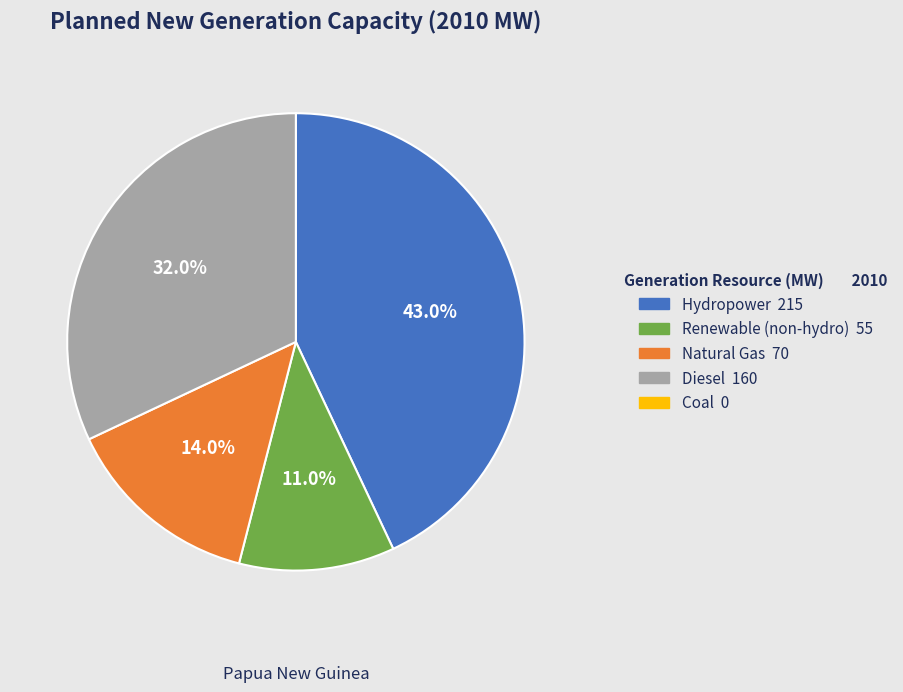

Count the number of slices in the pie.

4